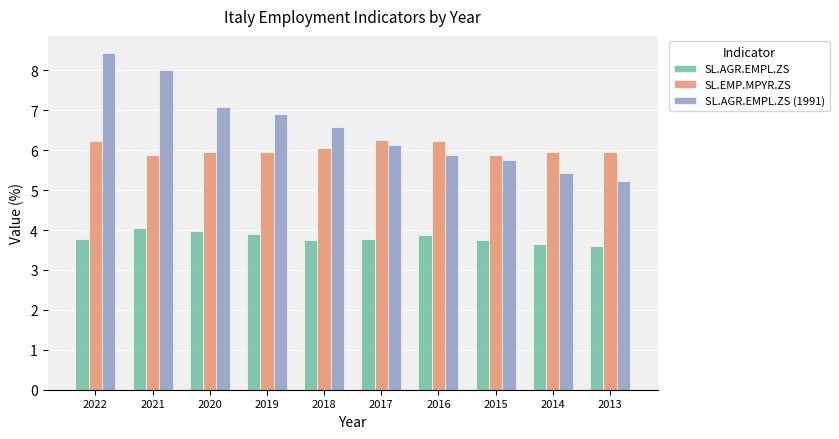

What is the highest value of the SL.AGR.EMPL.ZS (1991) series?

8.4